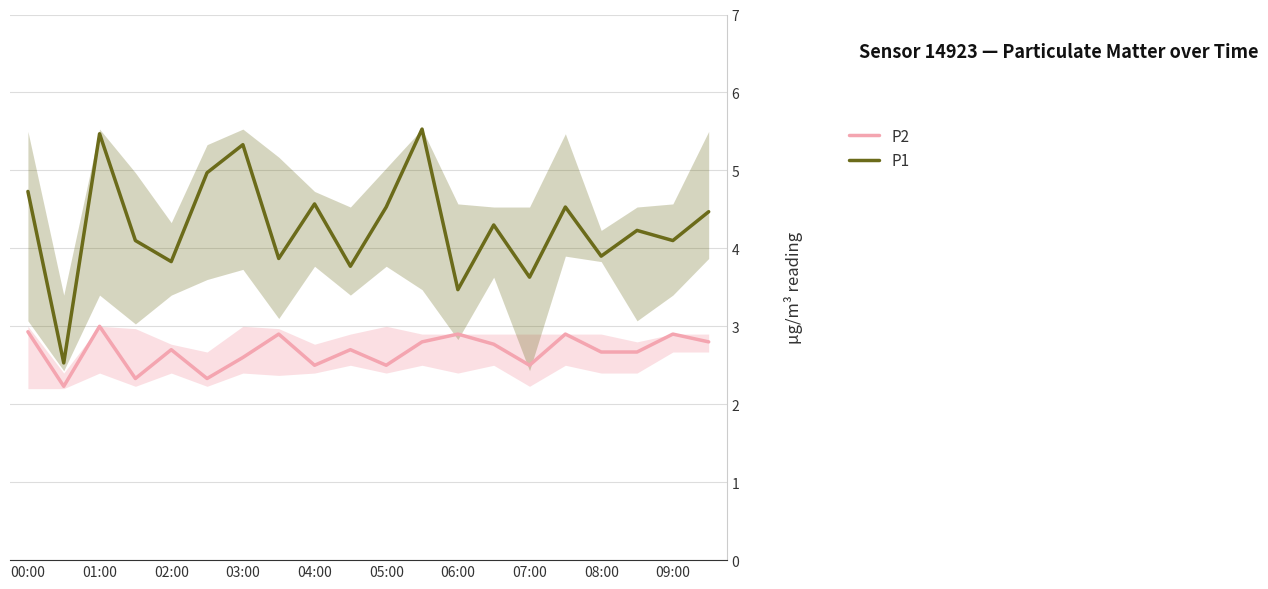

The P2 series shows 2.9 at 06:00. True or false?

True